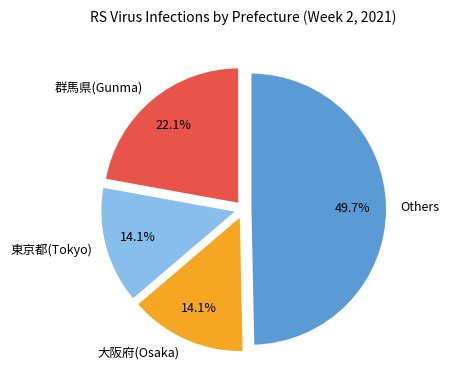

Does any single category account for the majority?

No